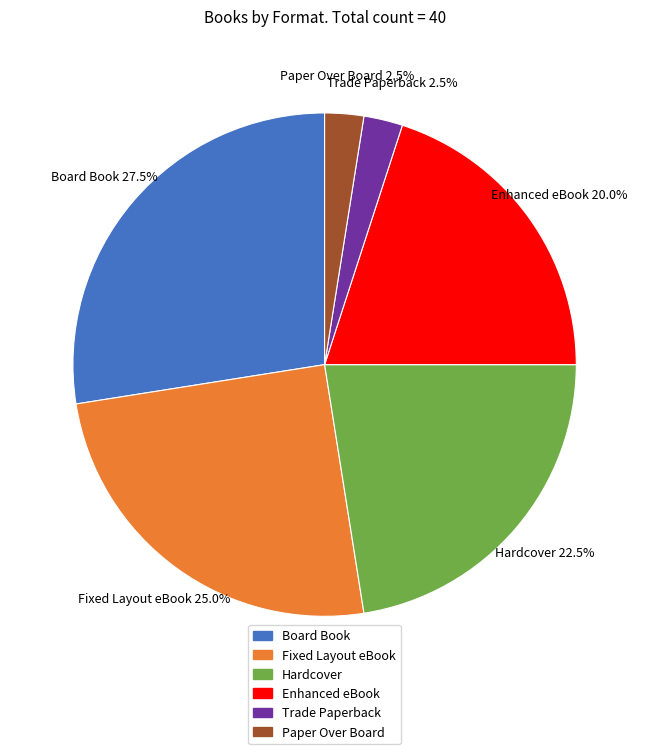

What is the total percentage of Paper Over Board and Enhanced eBook?

22.5%